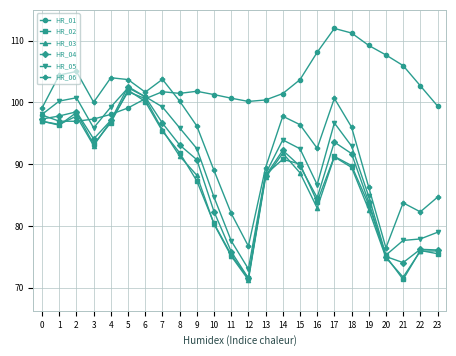

Between 12 and 23, which series saw the biggest shift?

HR_06